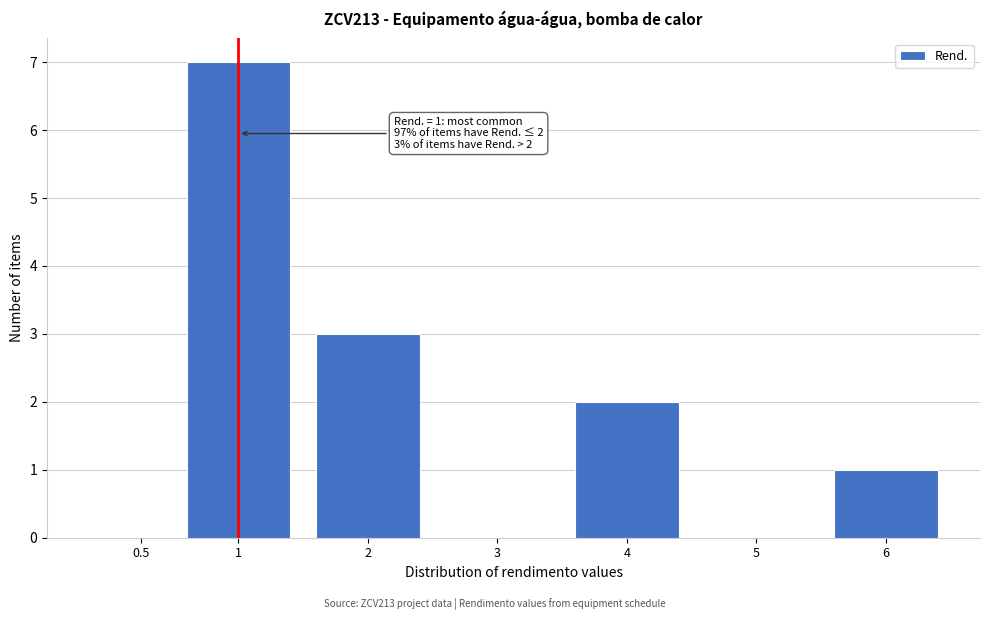

Reading left to right, list all the values displayed in this chart.

0.5=0	1=7	2=3	3=0	4=2	5=0	6=1